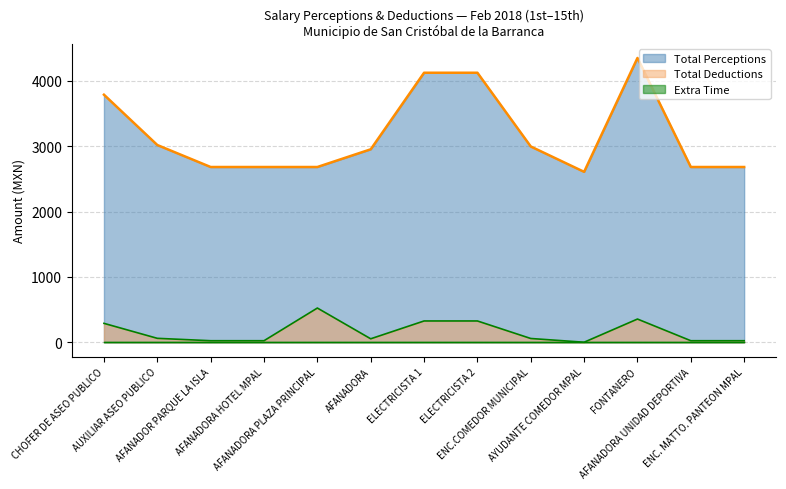

True or false: Total Perceptions and Total Deductions intersect in this chart.

False